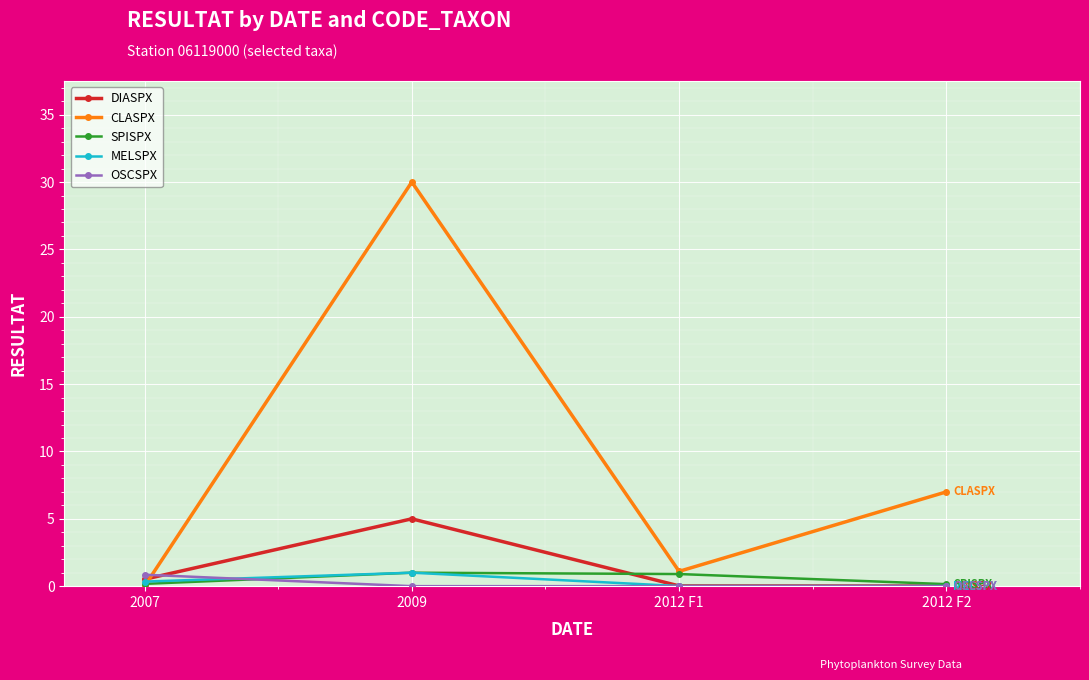

At which category is the sum across all series the highest?

2009